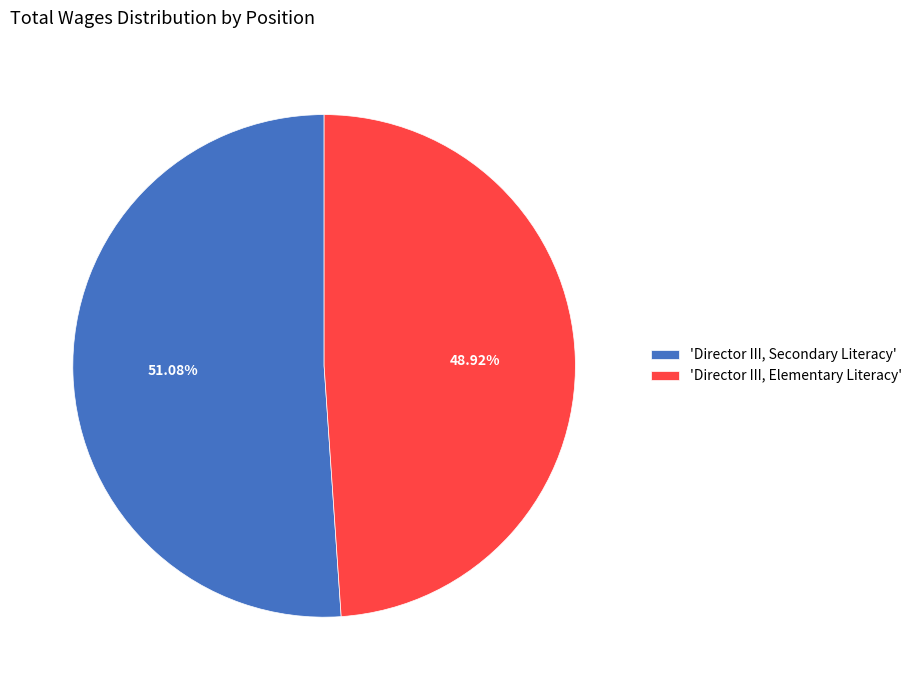

Does 'Director III, Elementary Literacy' account for over 50% of the chart?

No